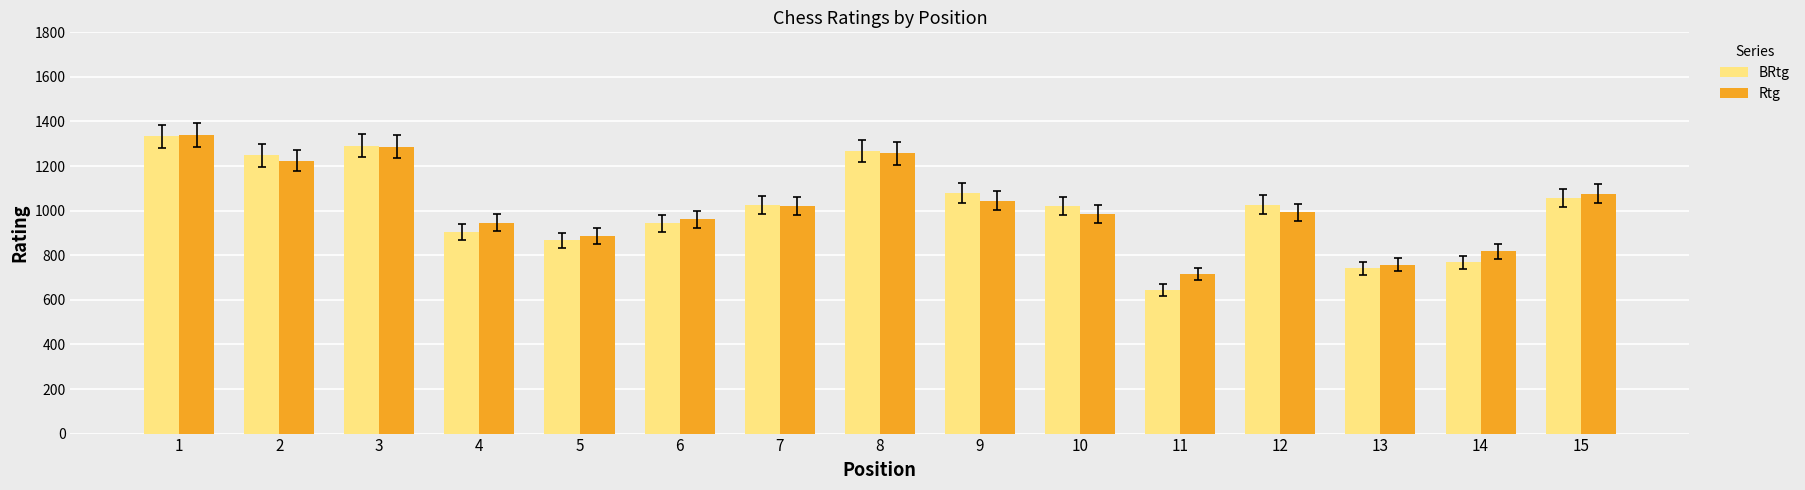

What are all the series names shown in the legend?

BRtg, Rtg